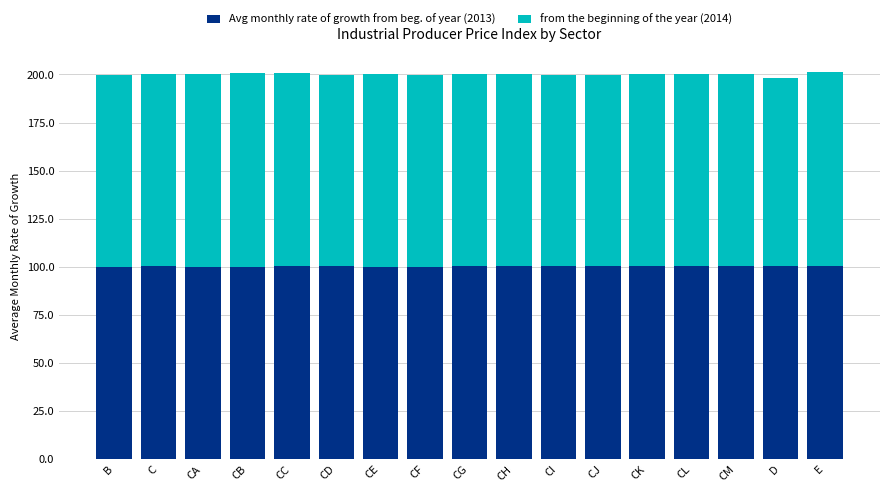

What is the total value across all series at CE?

200.0